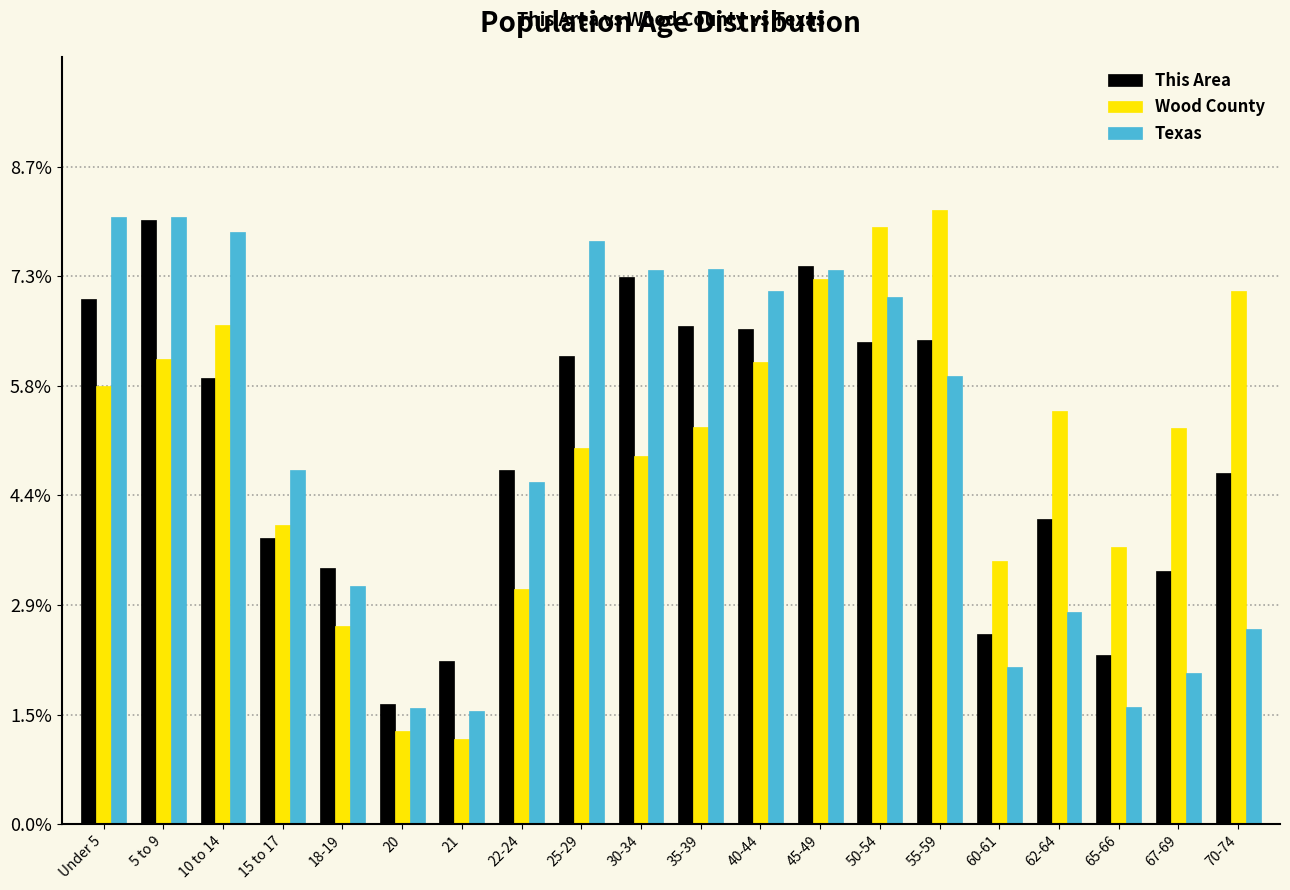

What is the difference between the maximum and second lowest values in the Texas series?

6.5